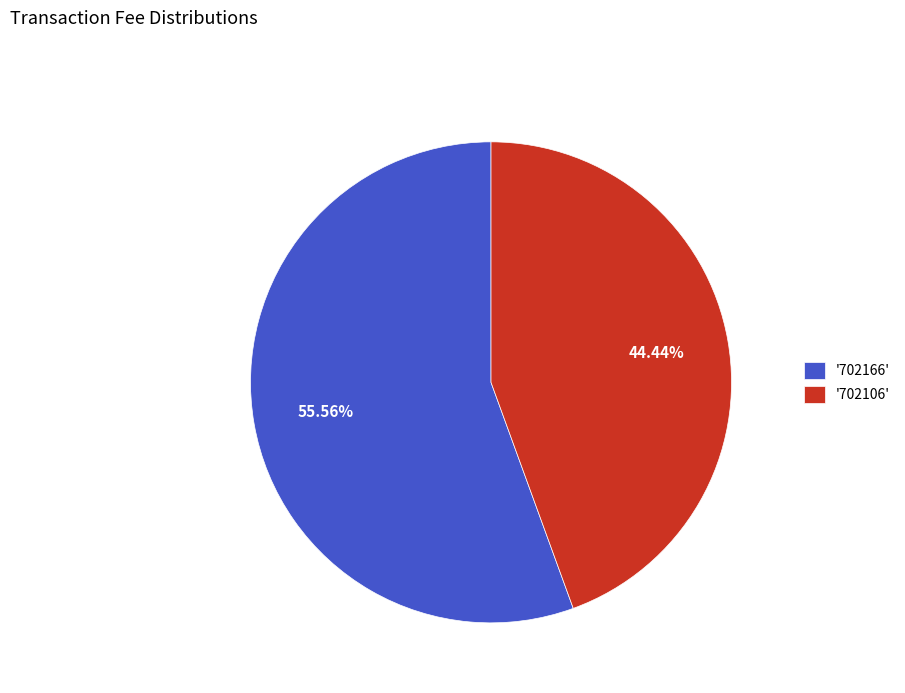

What is the majority slice?

'702166'